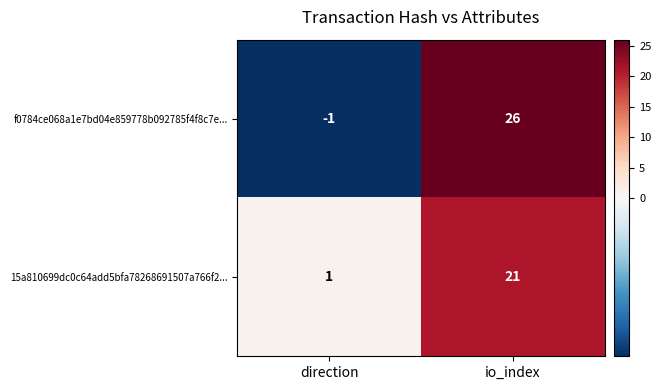

Reading right to left, what are all the values shown in this chart?

f0784ce068a1e7bd04e859778b092785f4f8c7e...: 26	-1
15a810699dc0c64add5bfa78268691507a766f2...: 21	1